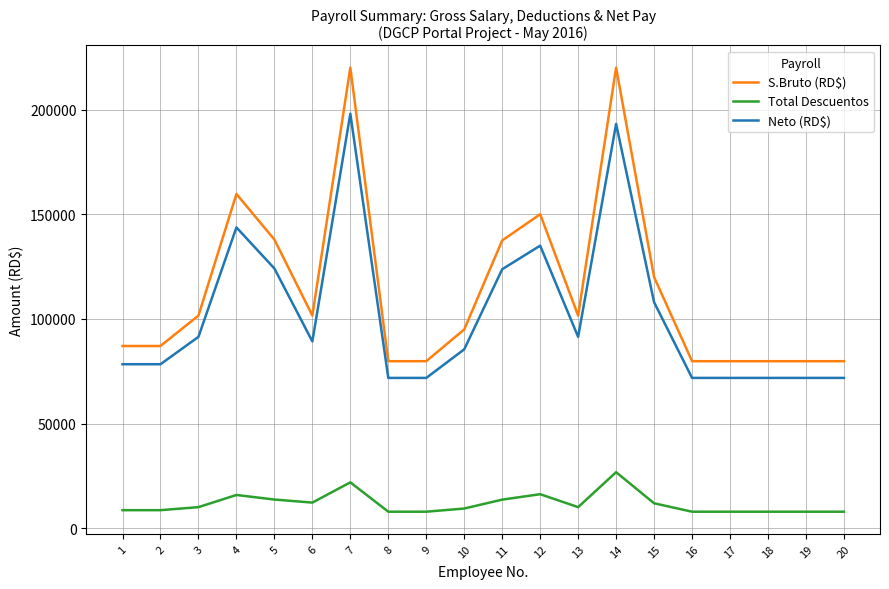

Is the value of Total Descuentos at 10 greater than the value of Neto (RD$) at 17?

No